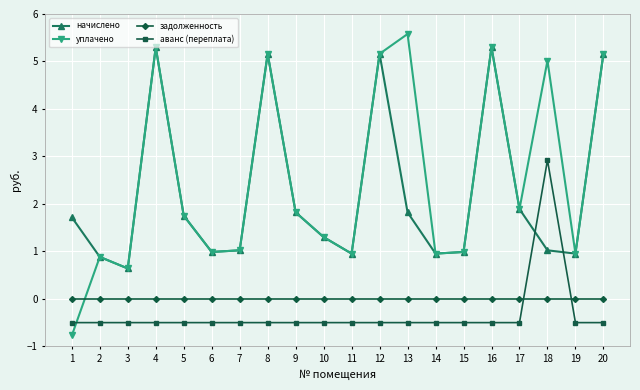

Rank the series by their maximum value, from lowest to highest.

задолженность, аванс (переплата), начислено, уплачено